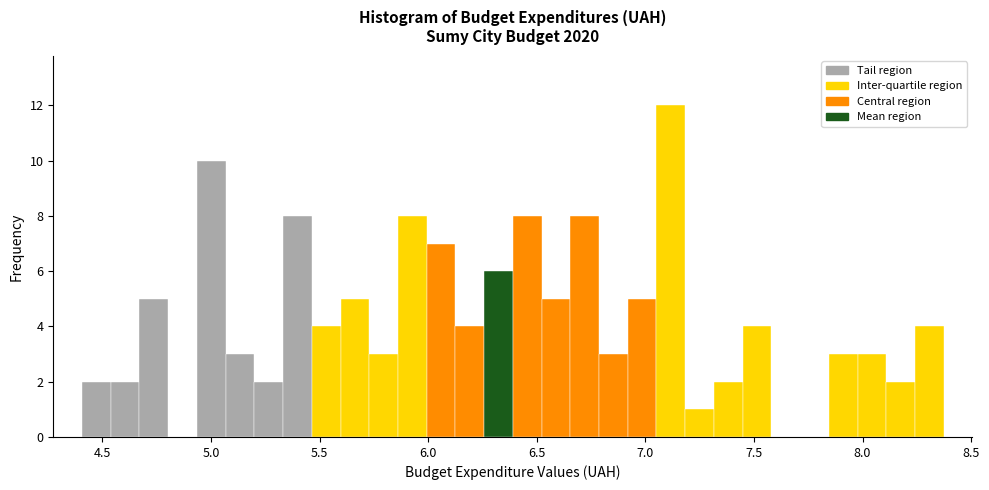

Read against the x-axis, roughly where is the centre of the tallest bar?

7.10